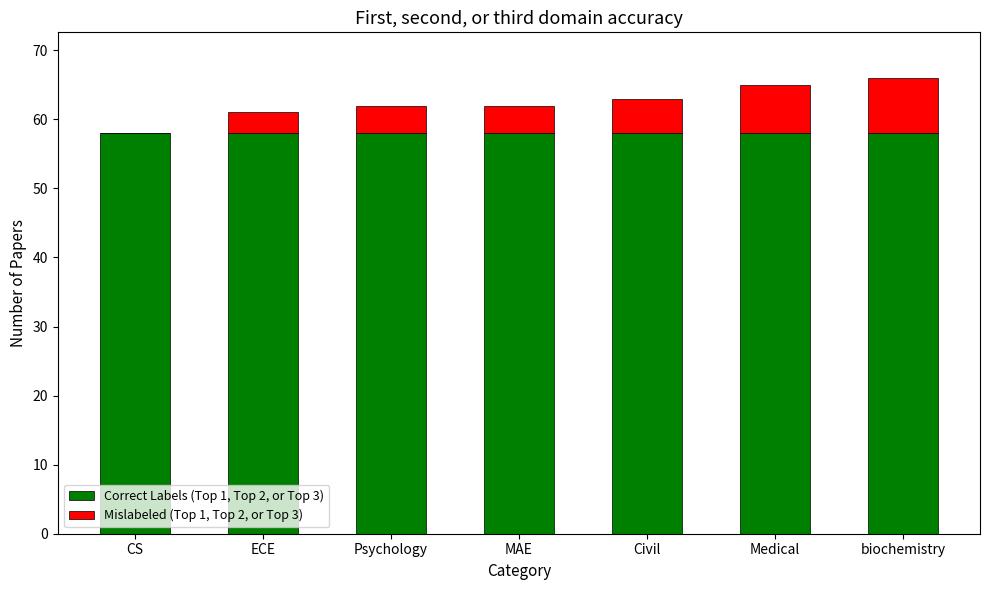

What is the total value across all series at ECE?

61